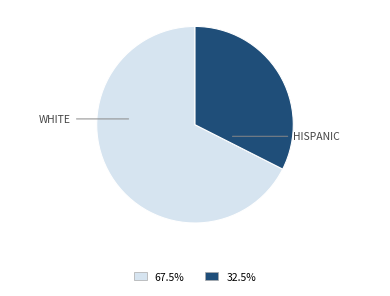

Is there any slice that represents more than half of the pie?

Yes